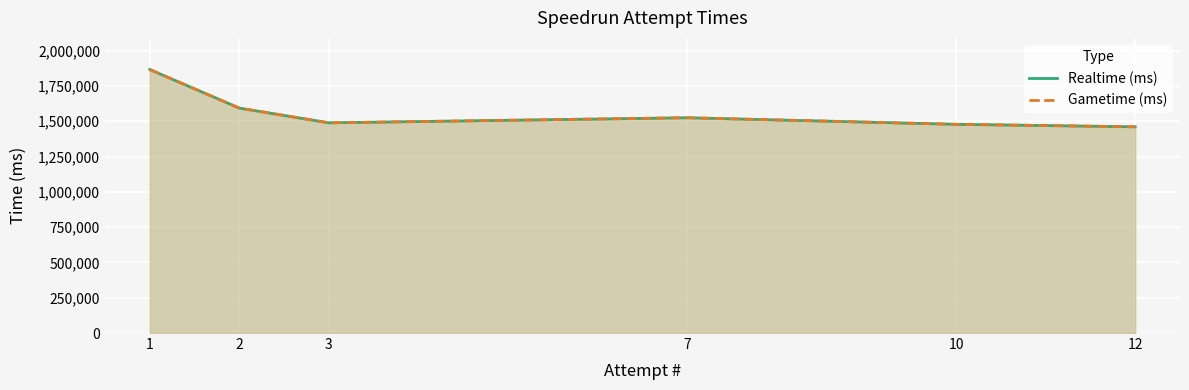

Which series changed the most between 1 and 2?

Realtime (ms)